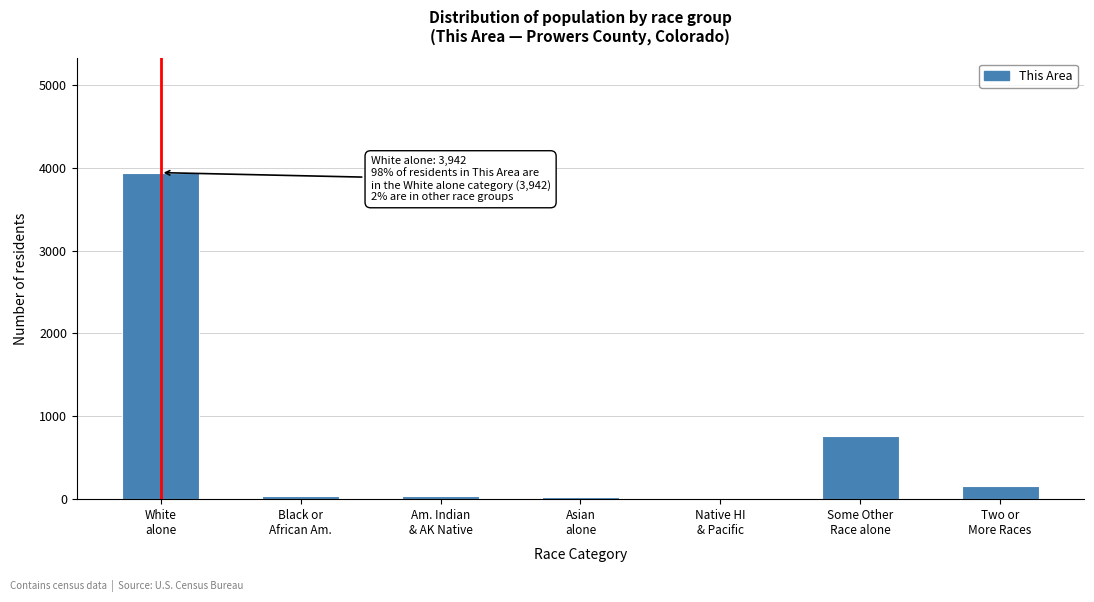

Are the bars horizontal?

No